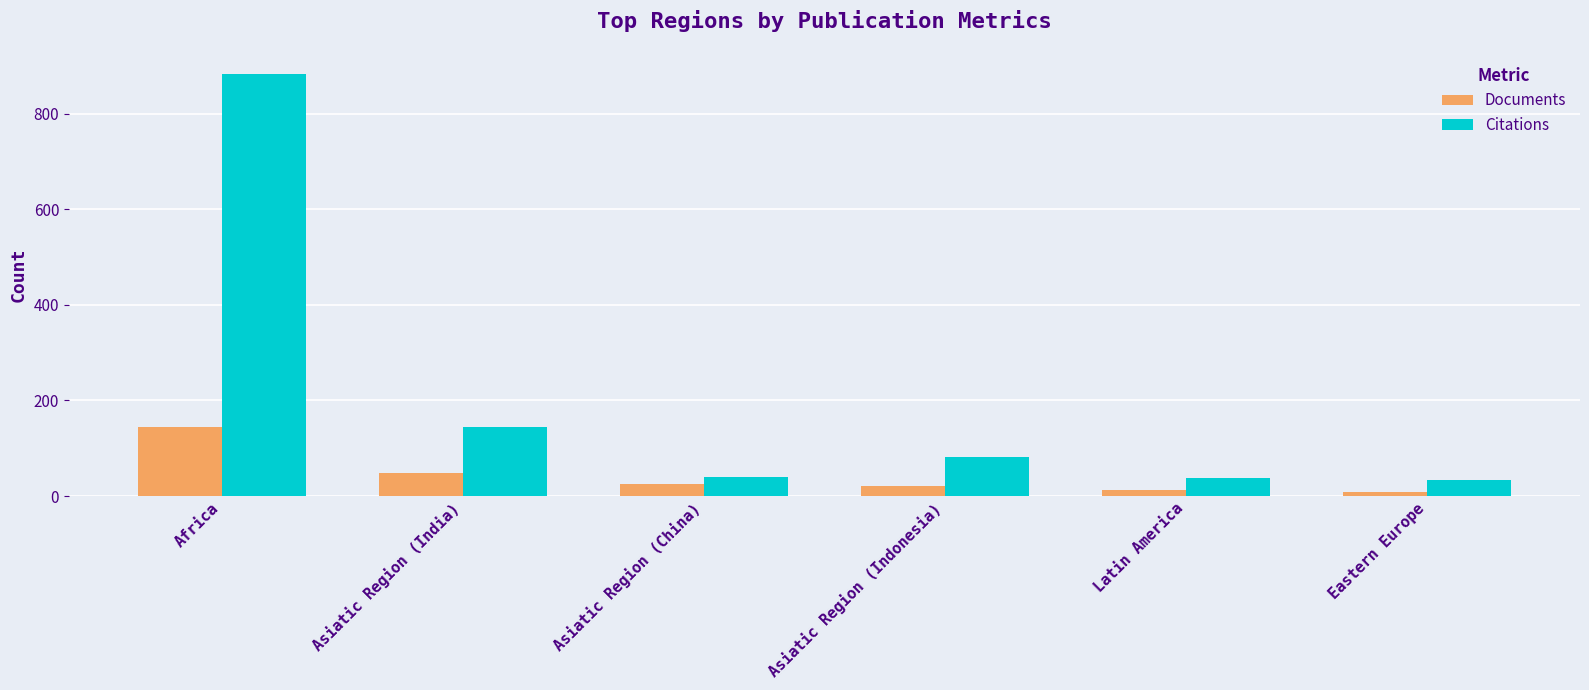

List the series in order of their peak value, lowest first.

Documents, Citations